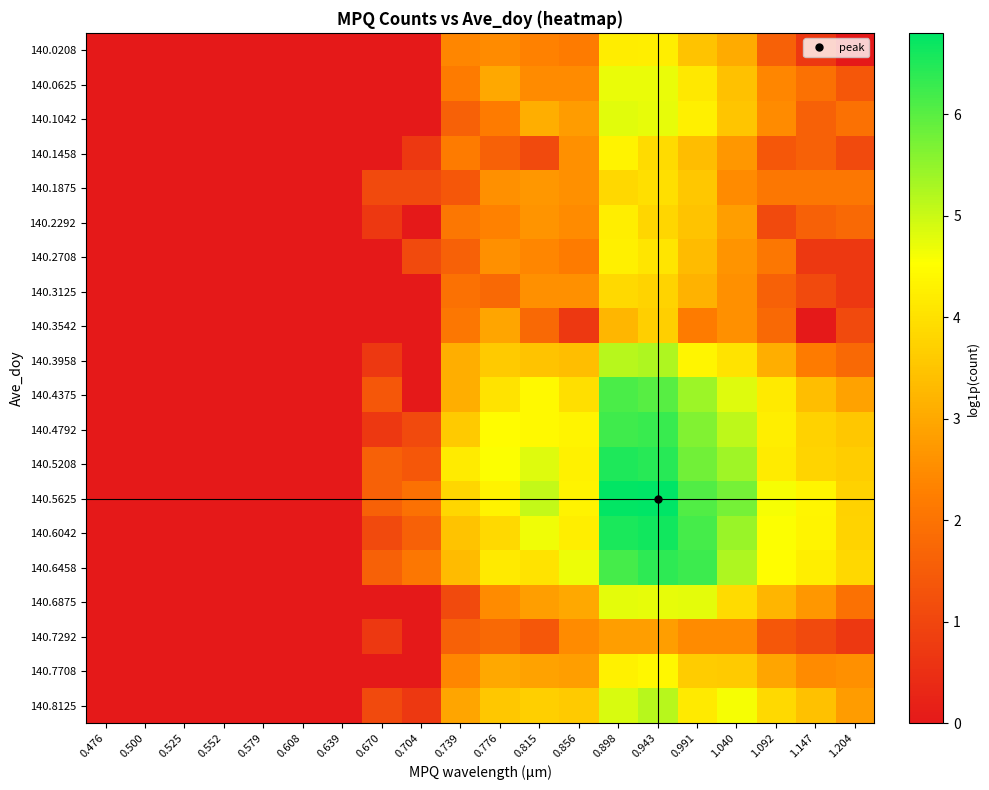

At how many categories does at least one series exceed 3?

11